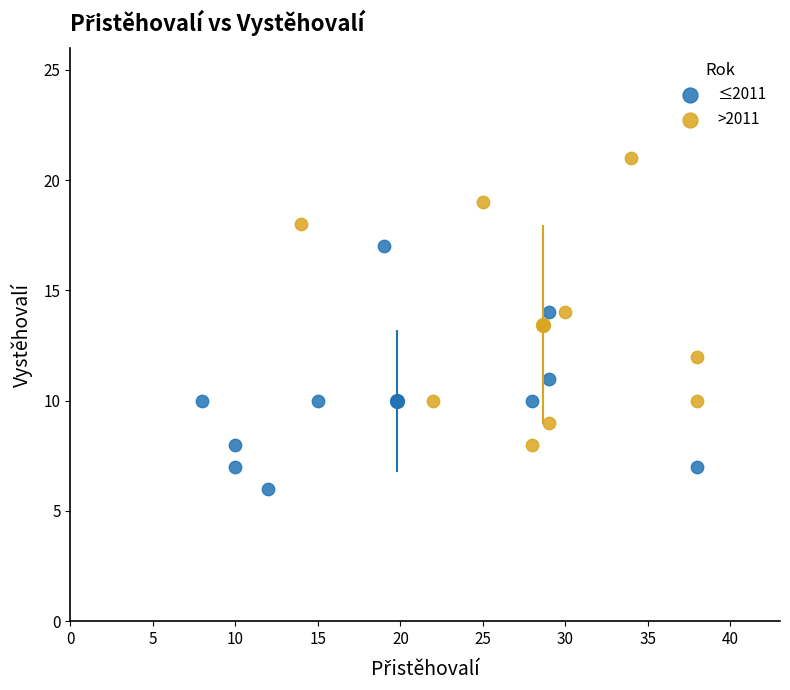

What are all the series names shown in the legend?

≤2011, >2011